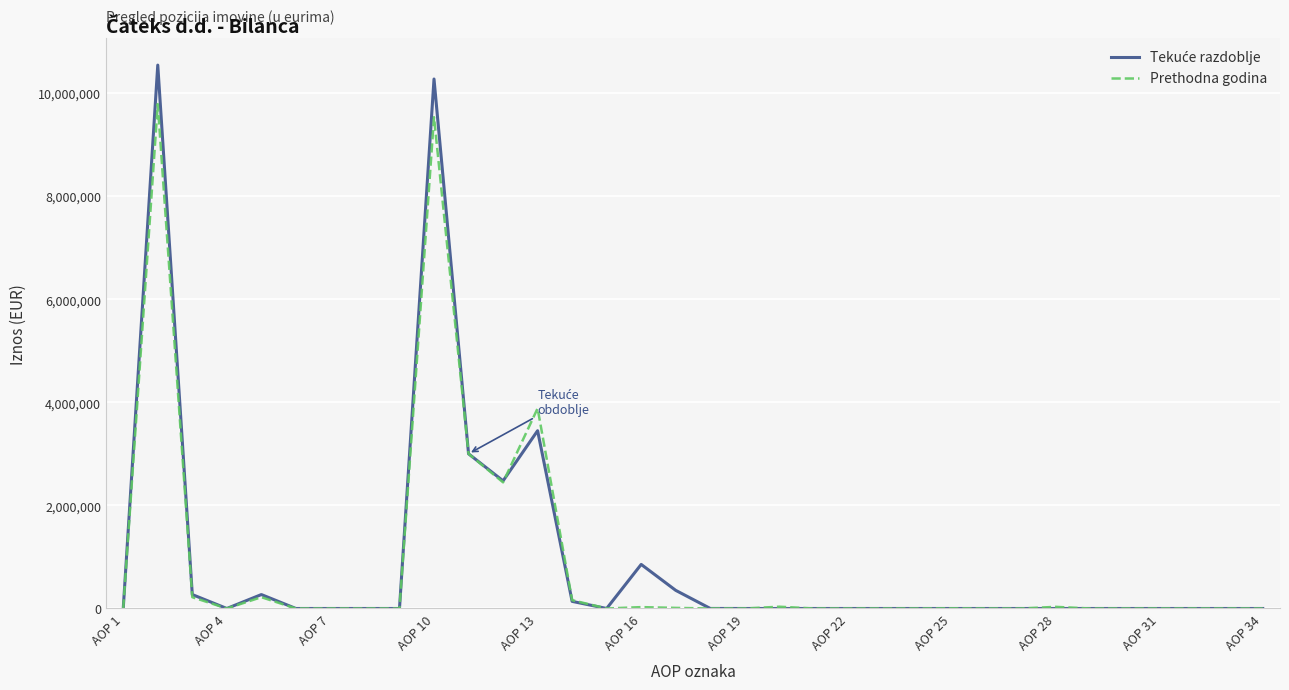

What is the greatest value displayed?

10541689